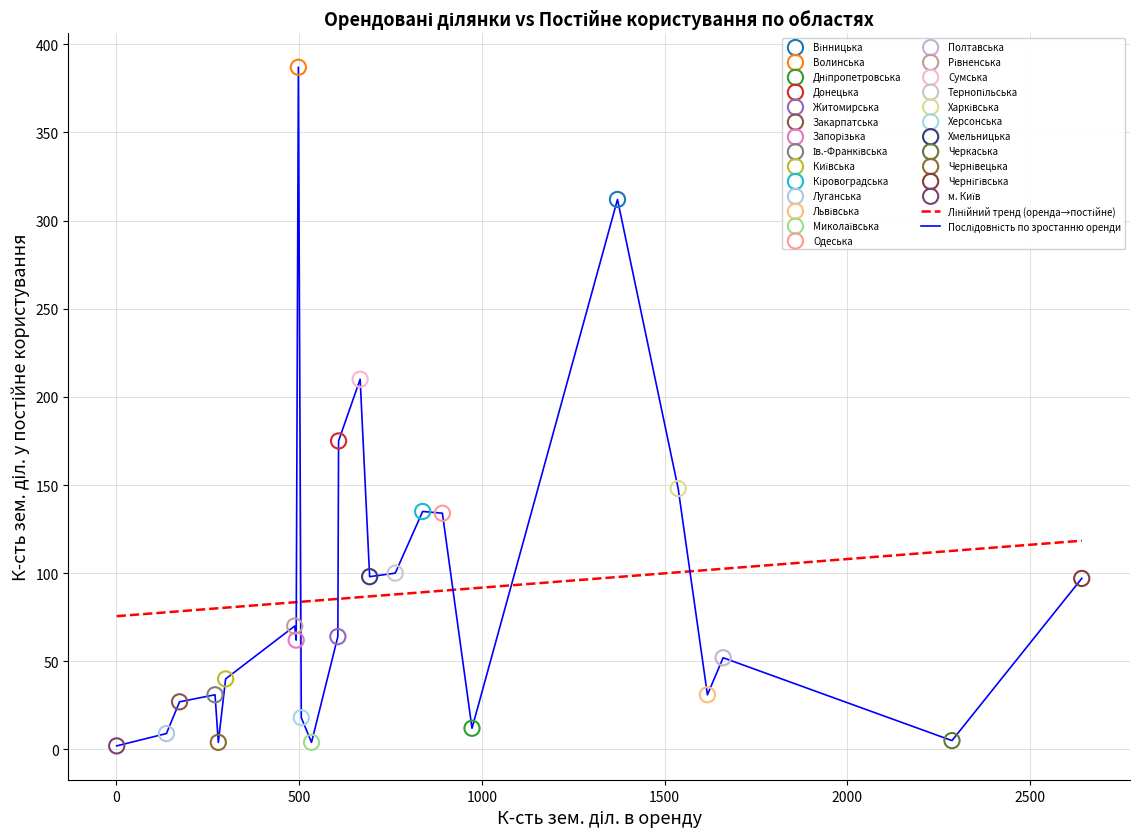

What is the maximum value shown in the chart?

387.0